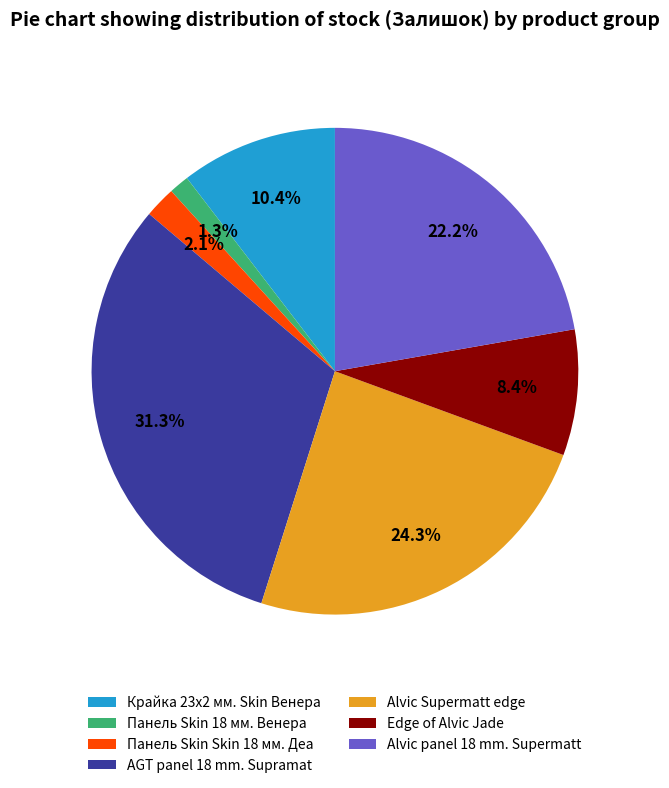

Is the sum of Панель Skin 18 мм. Венера and Панель Skin Skin 18 мм. Деа greater than half?

No